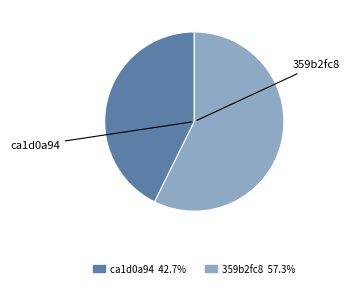

Is there a majority slice in this chart?

Yes